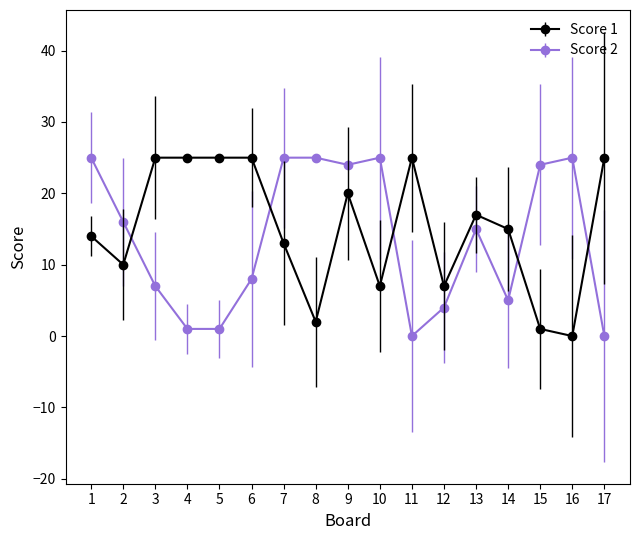

What is the maximum value shown in the chart?

25